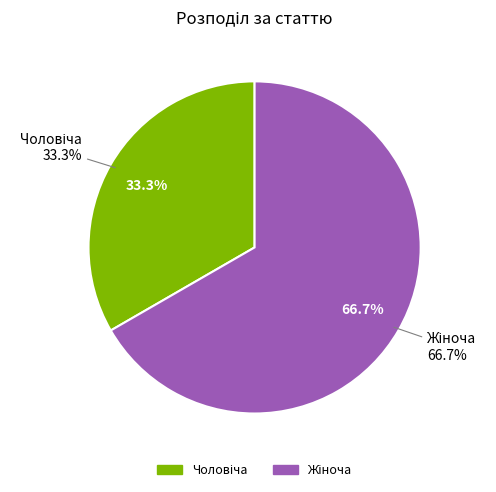

Which category accounts for the majority?

Жіноча